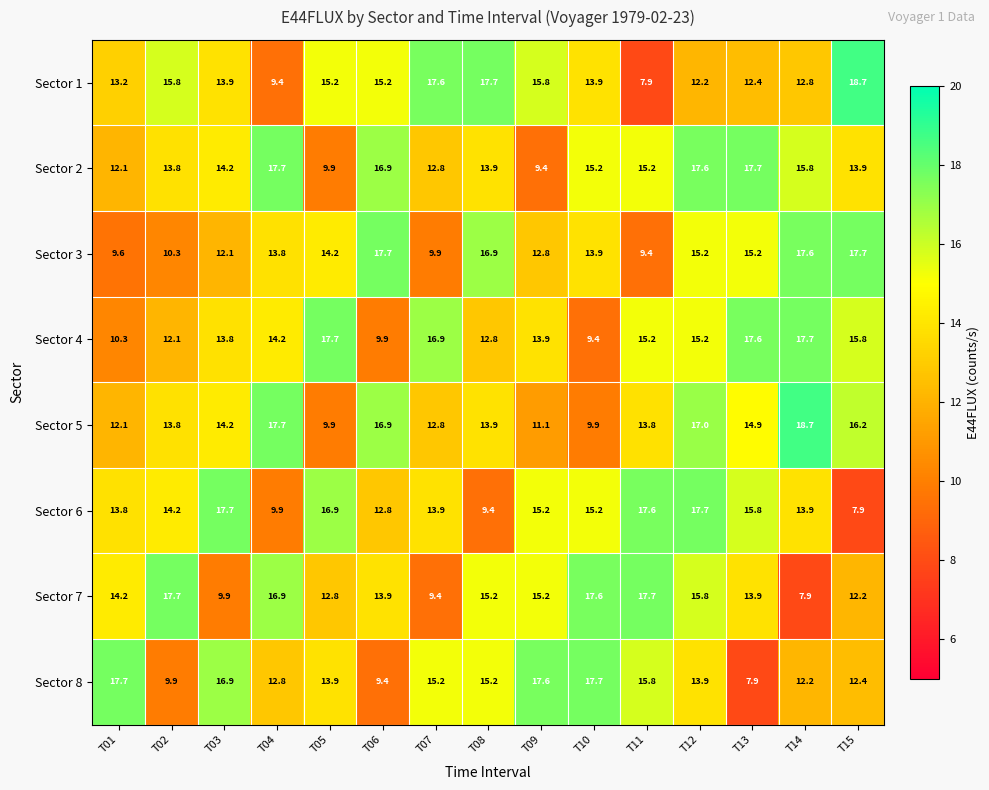

Which category has the lowest value in the Sector 4 series?

T10